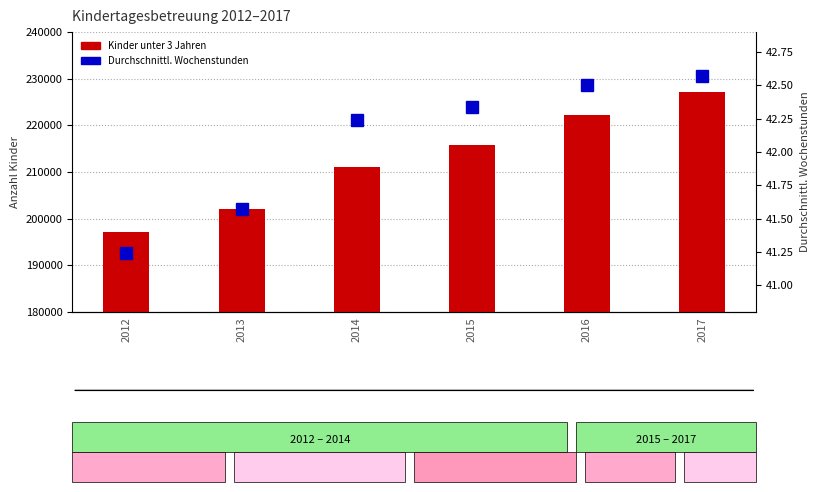

What are all the series names shown in the legend?

Kinder unter 3 Jahren, Durchschnittl. Wochenstunden